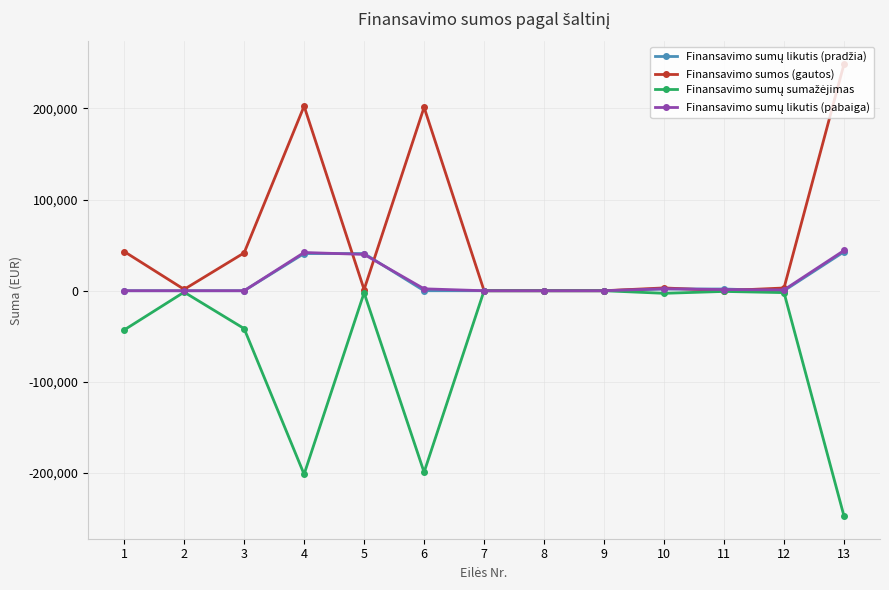

What is the maximum value shown in the chart?

248572.0